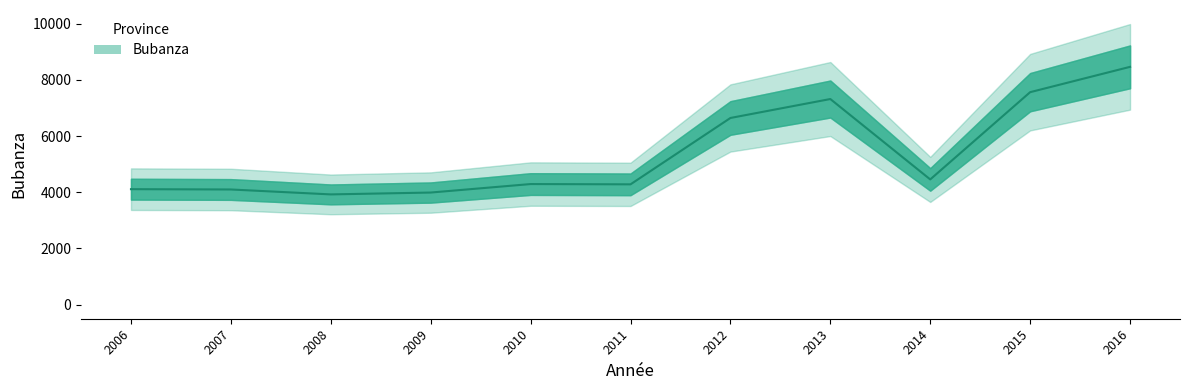

What is the sum of all values?

59137